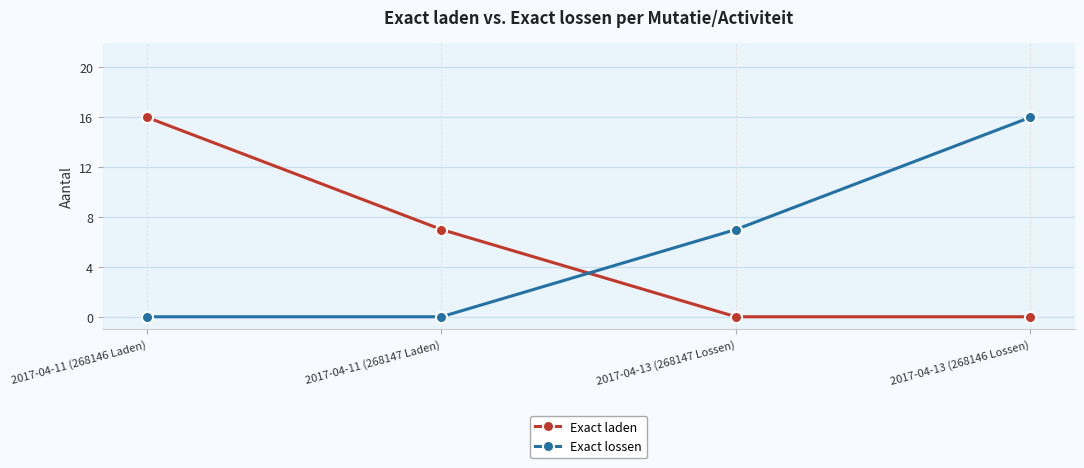

Where do Exact laden and Exact lossen first cross each other?

2017-04-11 (268147 Laden) and 2017-04-13 (268147 Lossen)